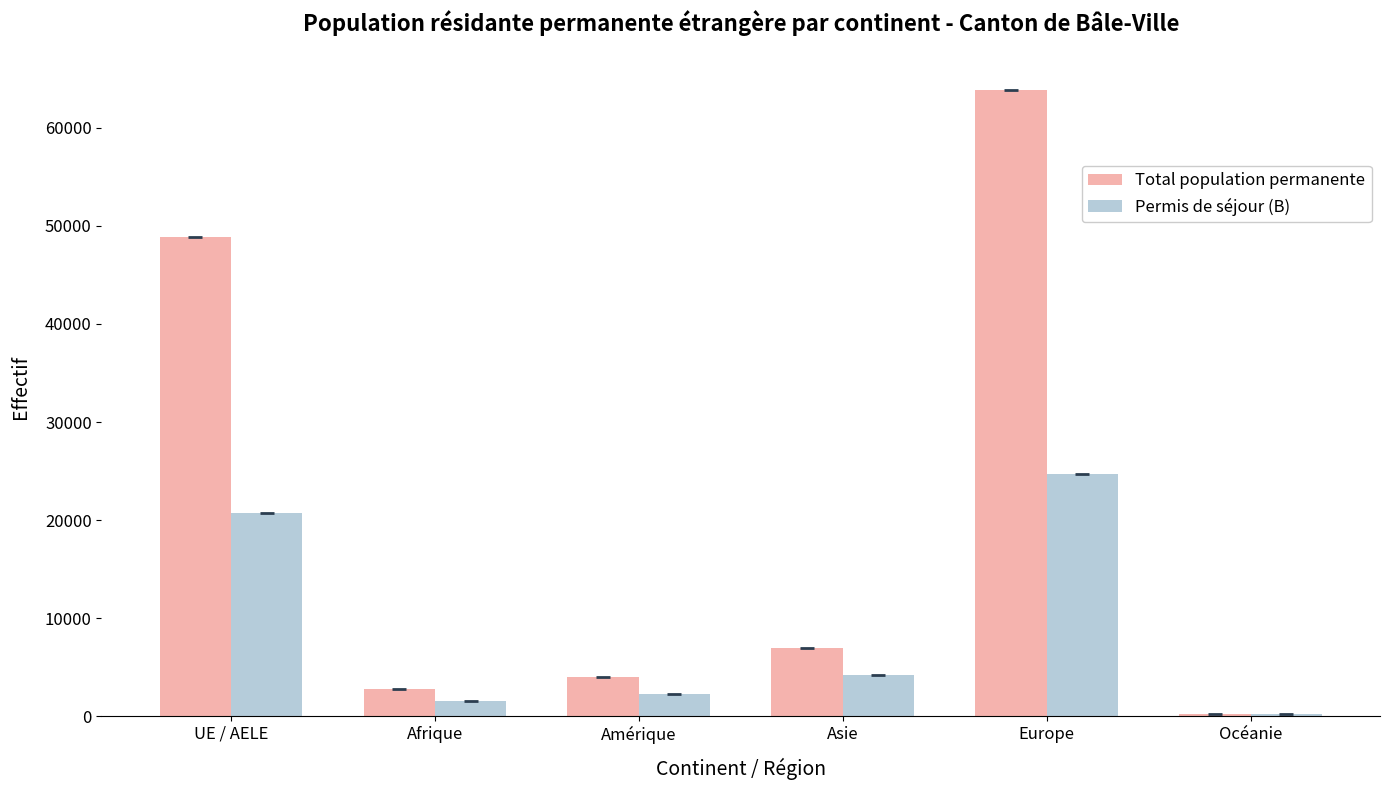

The value of Total population permanente at Asie is 10173. True or false?

False